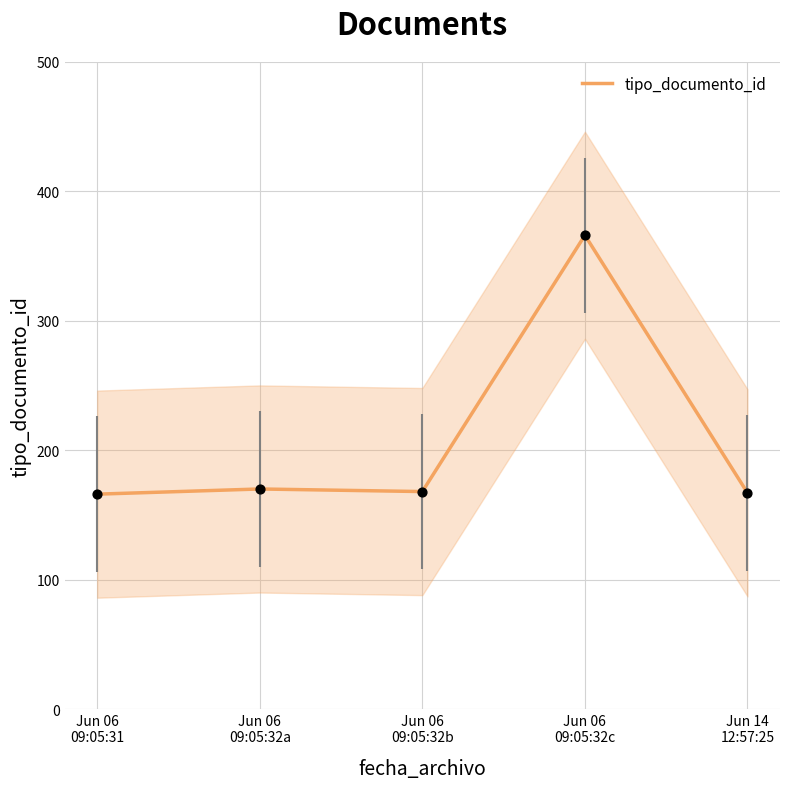

Which has a higher value, Jun 06
09:05:32c or Jun 14
12:57:25?

Jun 06
09:05:32c